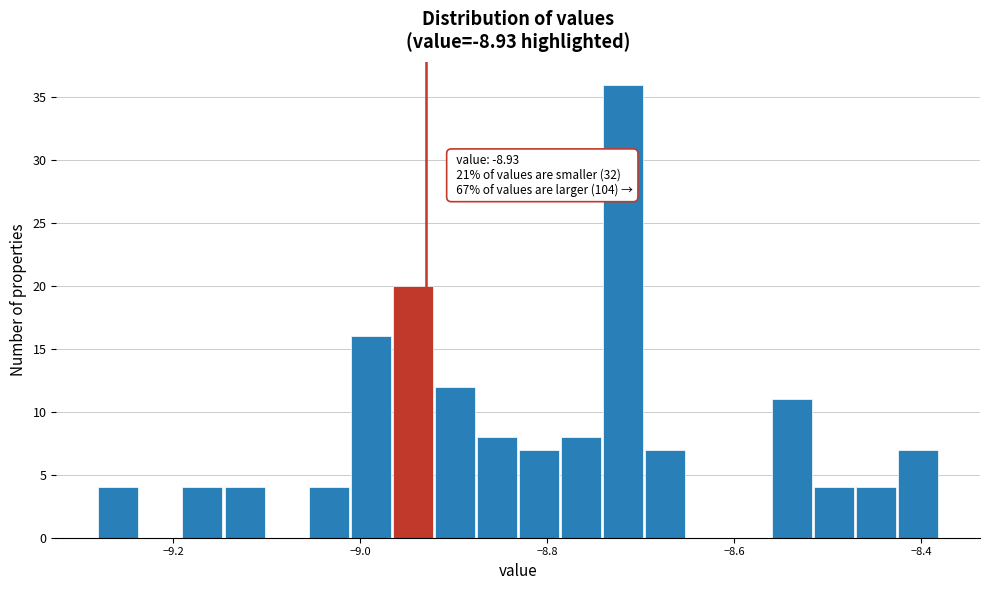

Around what value on the x-axis is the tallest bar? Give the approximate position of its centre, as read against the axis.

-8.72